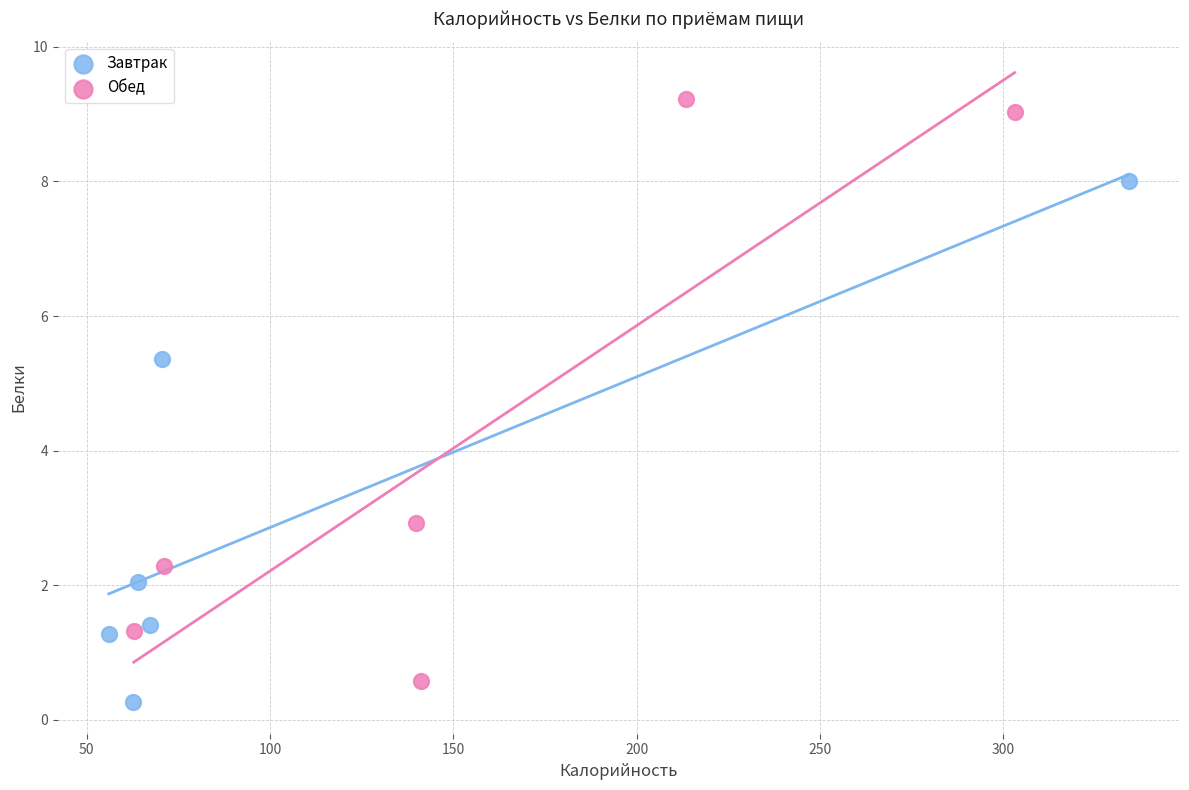

Which series reaches the maximum Y coordinate?

Обед